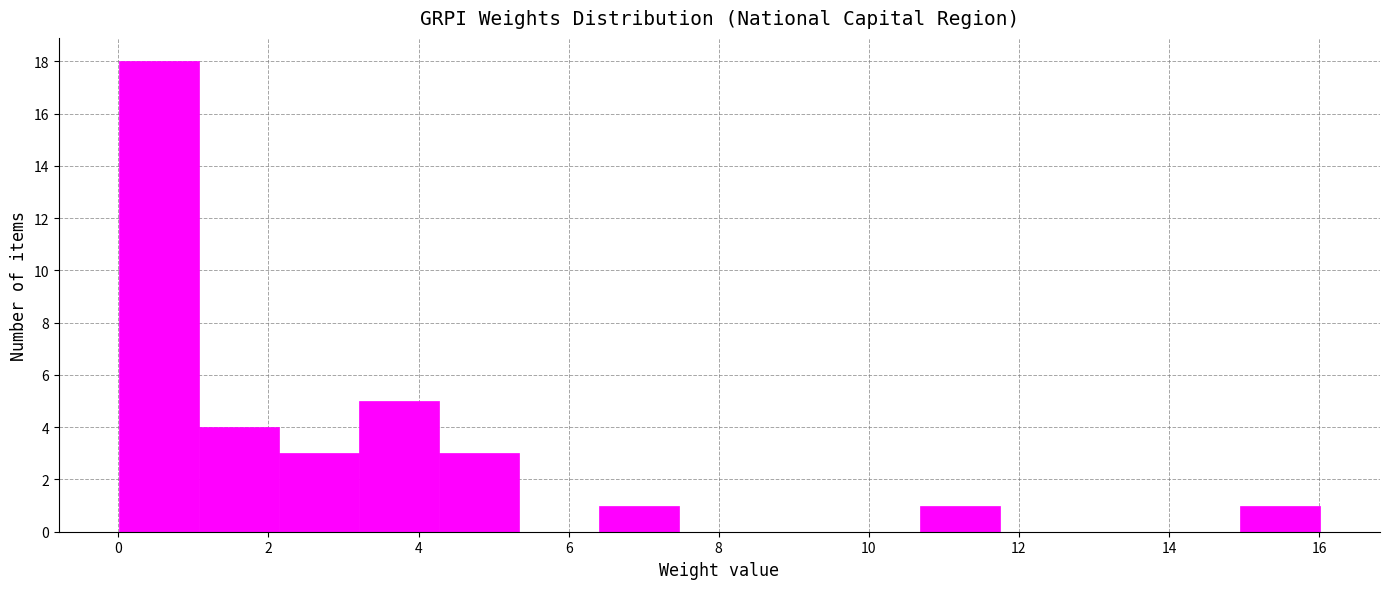

Reading left to right, list every bar in this chart as the range it spans on the x-axis followed by its height. Neither the bar edges nor the heights are printed on the chart, so give them approximately, as read against the axes.

0.0 to 1.0: 18
1.0 to 2.2: 4
2.2 to 3.2: 3
3.2 to 4.2: 5
4.2 to 5.4: 3
5.4 to 6.4: 0
6.4 to 7.4: 1
7.4 to 8.6: 0
8.6 to 9.6: 0
9.6 to 10.6: 0
10.6 to 11.8: 1
11.8 to 12.8: 0
12.8 to 13.8: 0
13.8 to 15.0: 0
15.0 to 16.0: 1